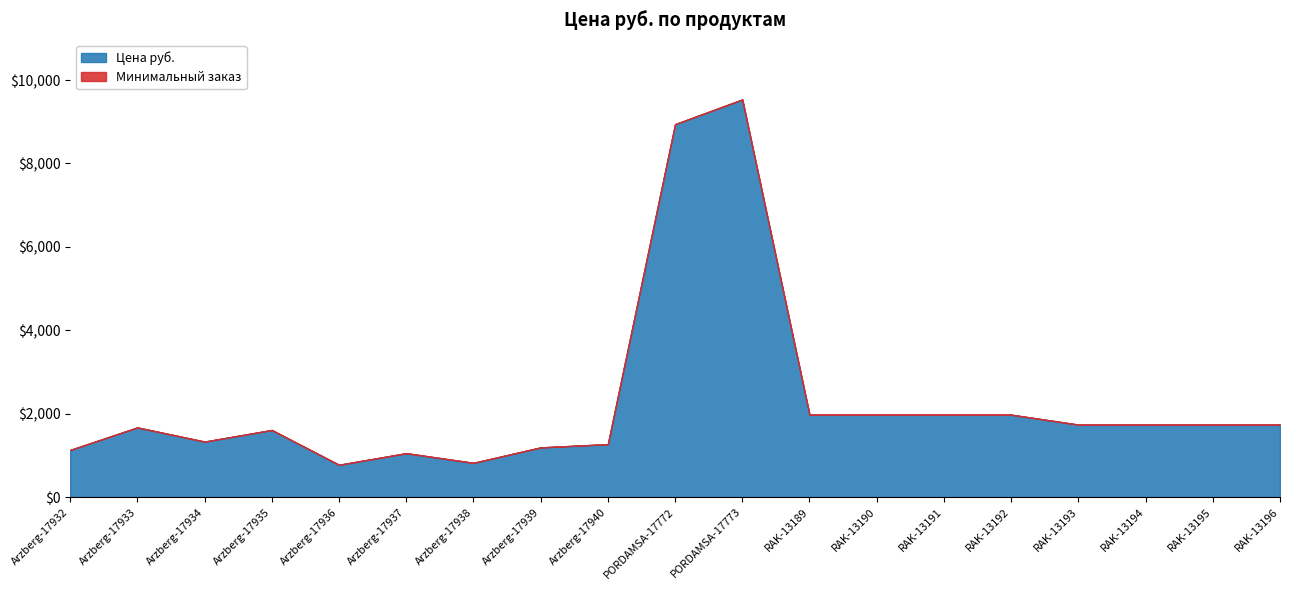

Which category has the lowest value across all series?

Arzberg-17932